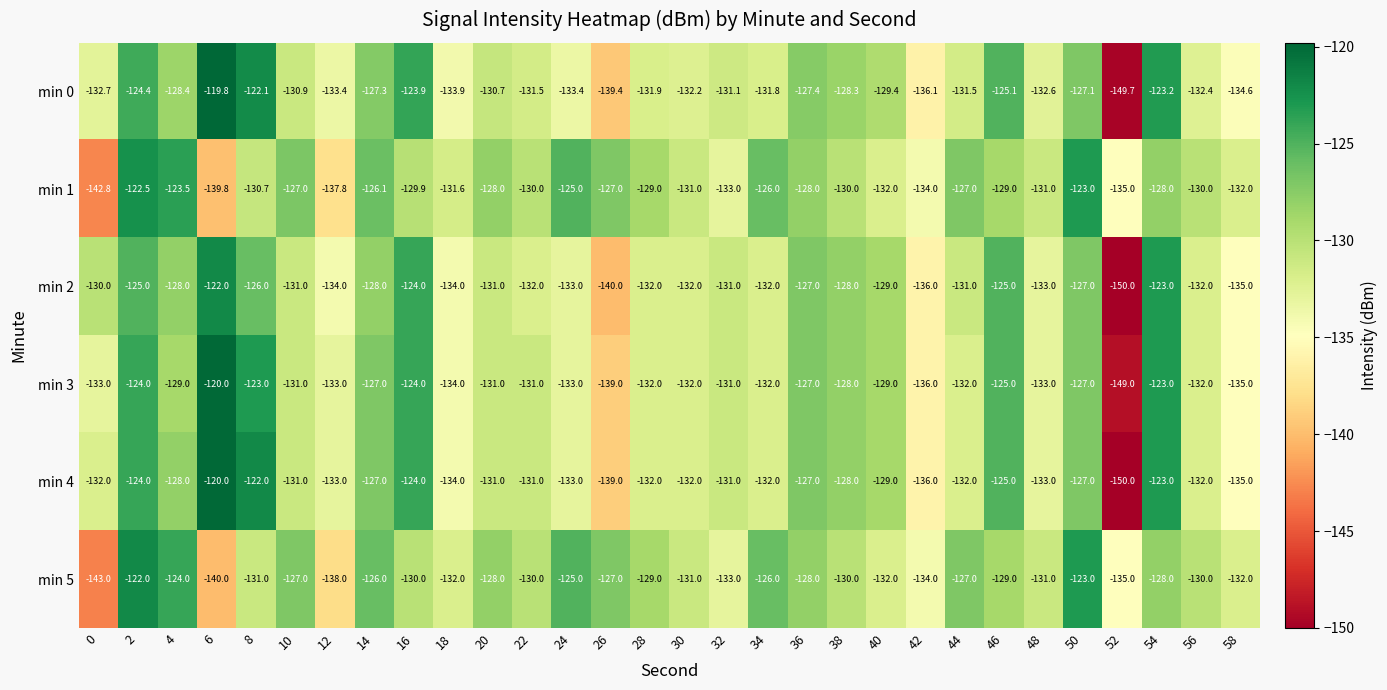

What is the total value across all series at 30?

-790.2